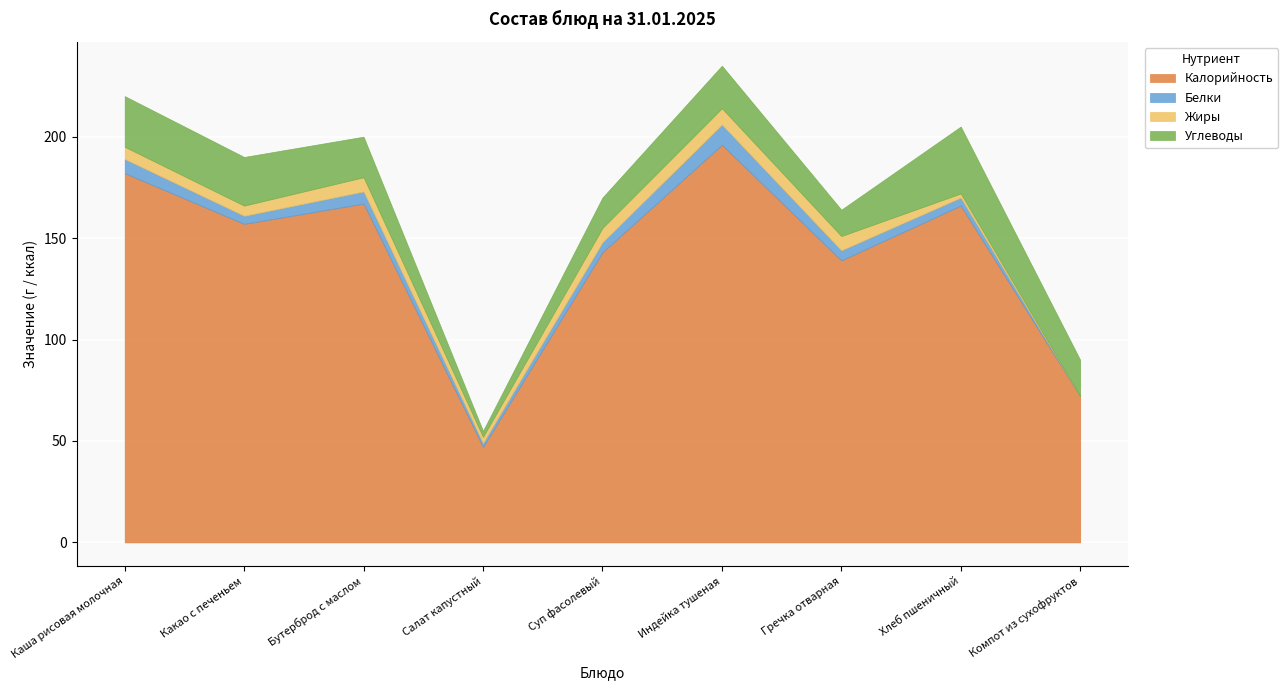

Rank the series by their maximum value, from highest to lowest.

Калорийность, Углеводы, Белки, Жиры